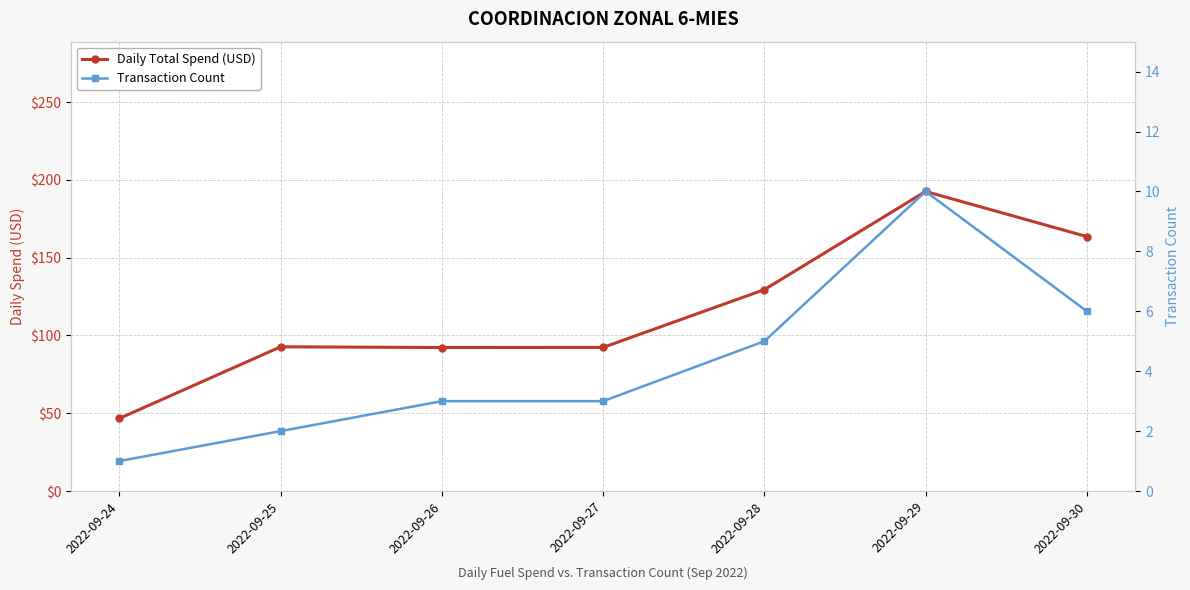

What is the sum of the Transaction Count values at 2022-09-27 and 2022-09-28?

8.0